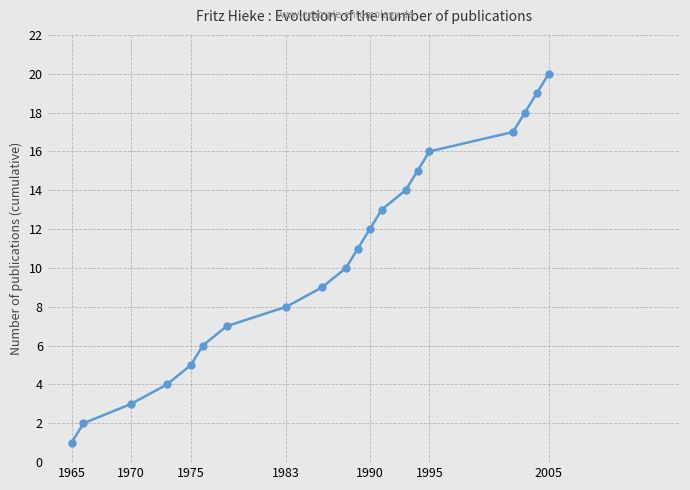

What is the difference between the maximum and minimum values?

19